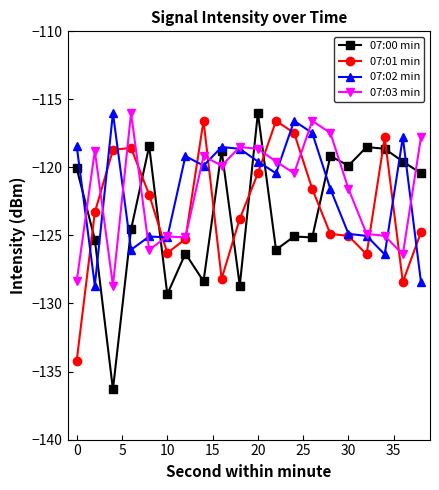

True or false: 07:02 min and 07:01 min cross at least once.

True